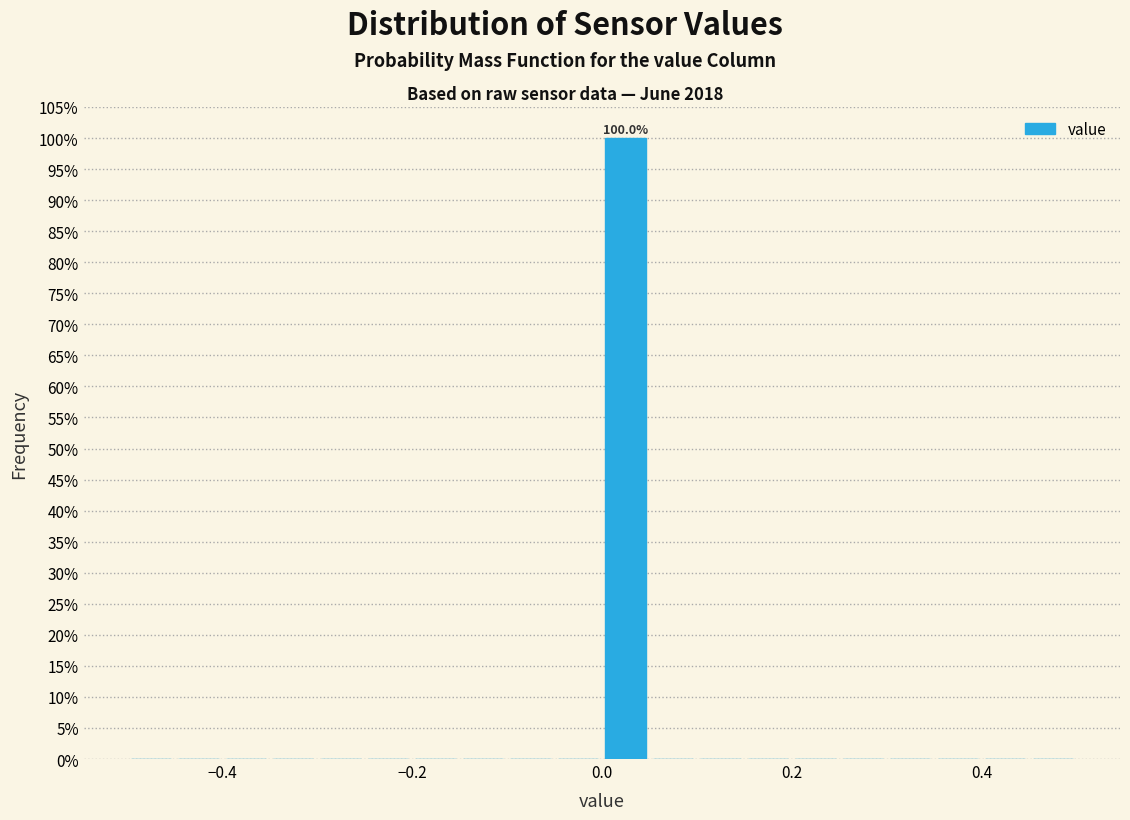

Around what value on the x-axis is the tallest bar? Give the approximate position of its centre, as read against the axis.

0.02